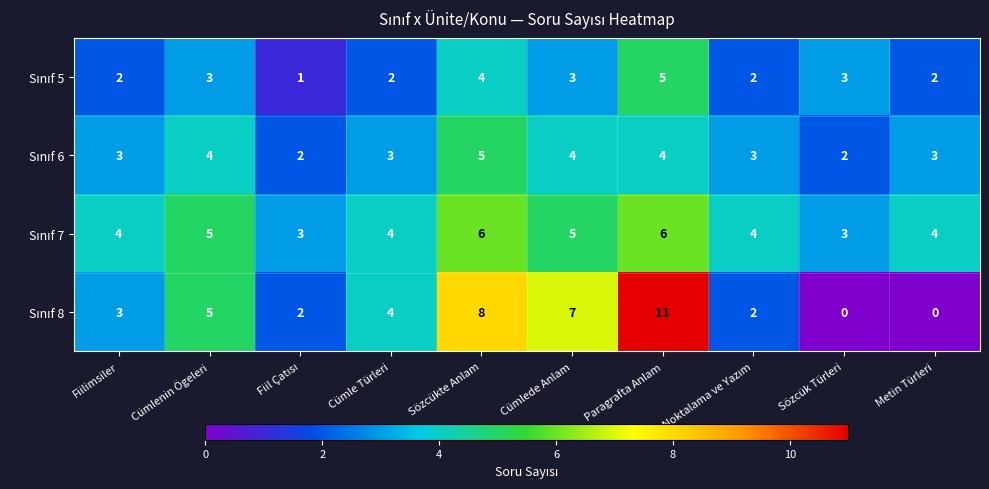

At which category is the sum across all series the highest?

Paragrafta Anlam